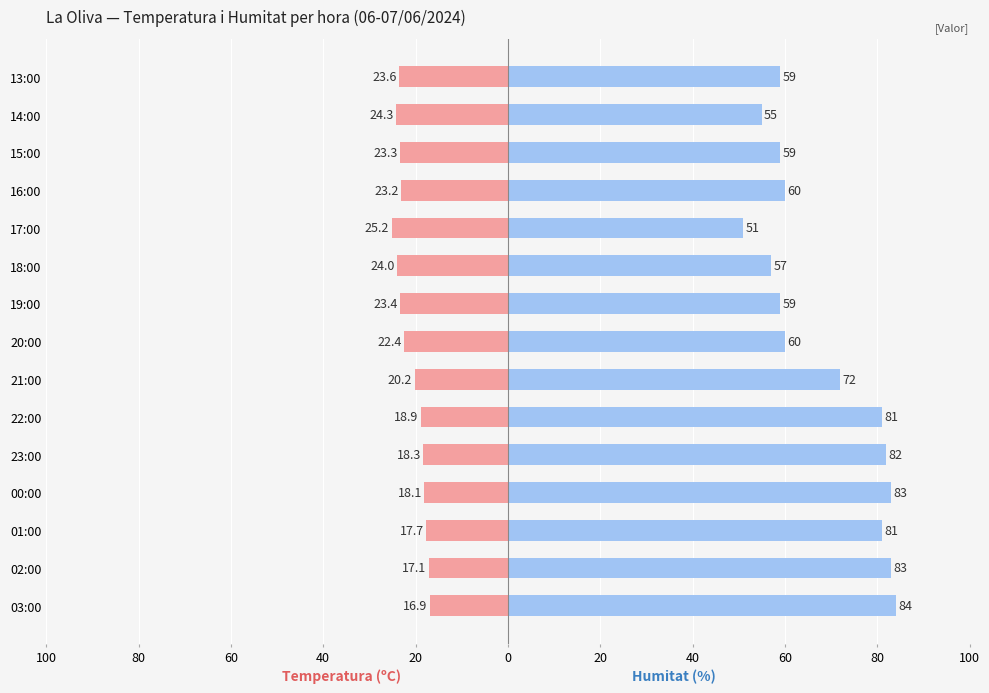

What is the minimum value for Humitat (%)?

51.0